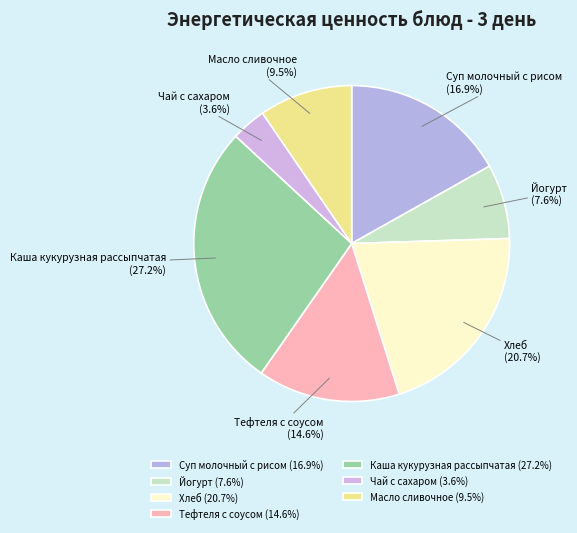

Count the number of slices in the pie.

7